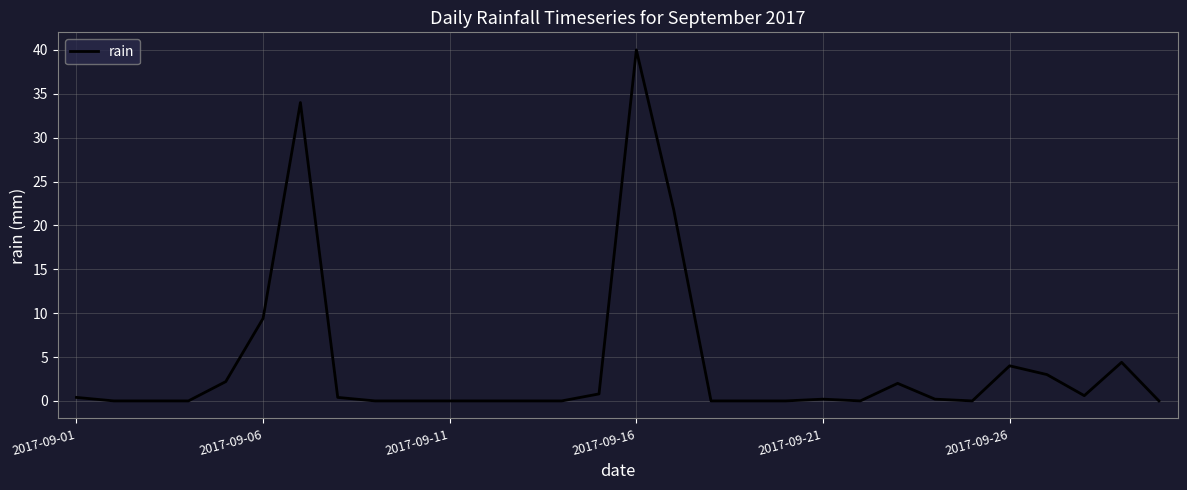

What is the difference between the maximum and minimum values?

40.0